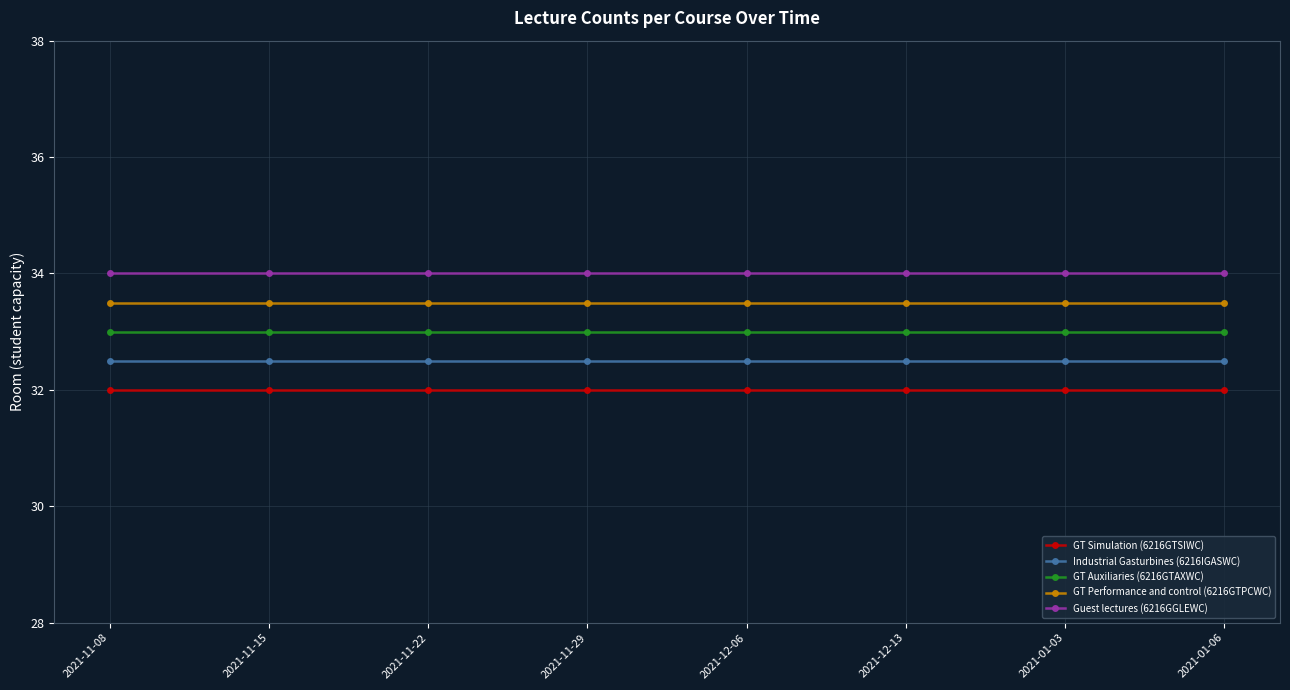

Read the GT Auxiliaries (6216GTAXWC) value at 2021-11-29.

33.0